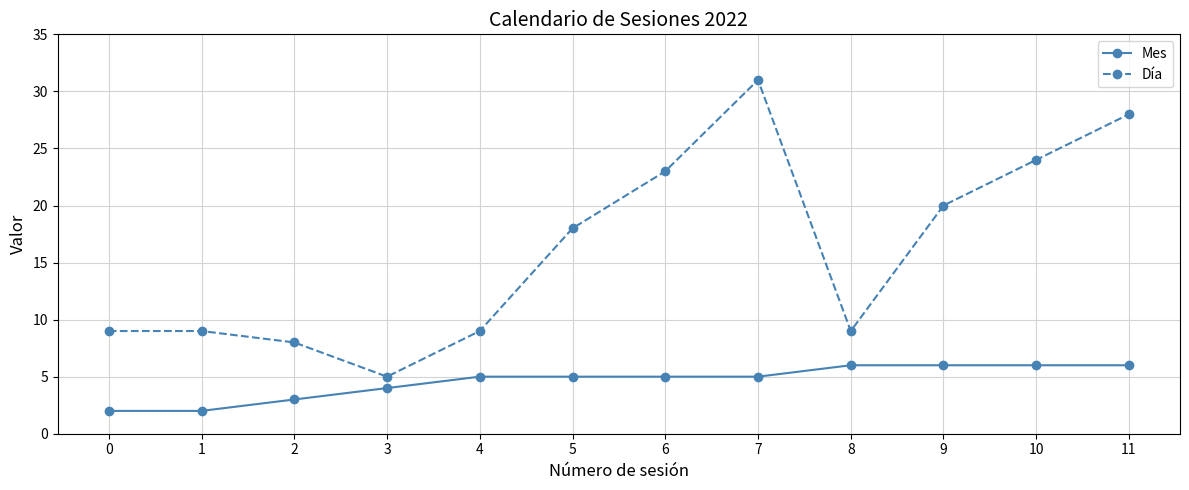

At which category is the sum across all series the highest?

7